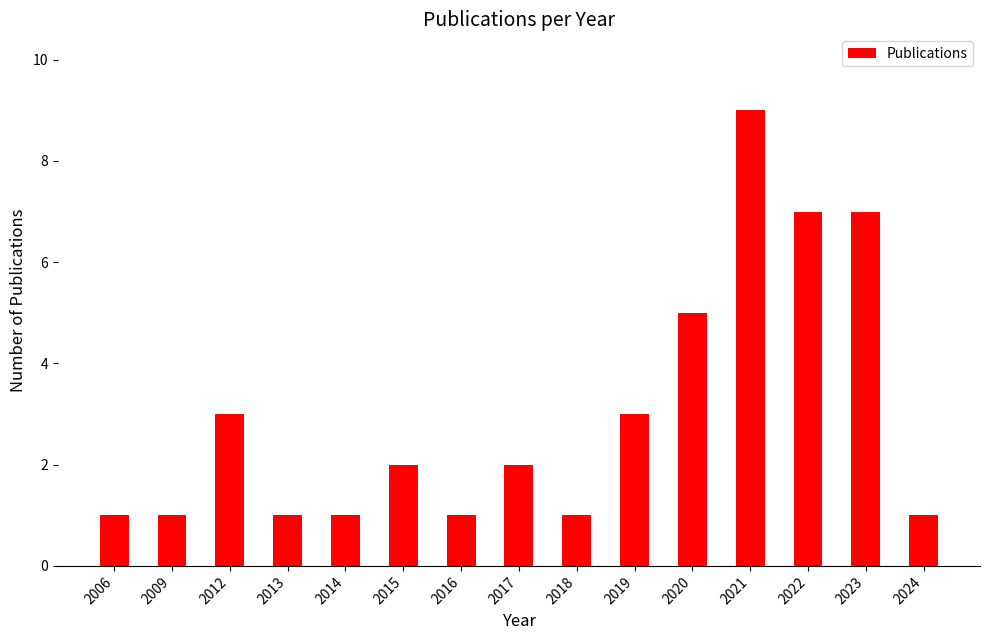

Count the values in the range 1 to 5.

12